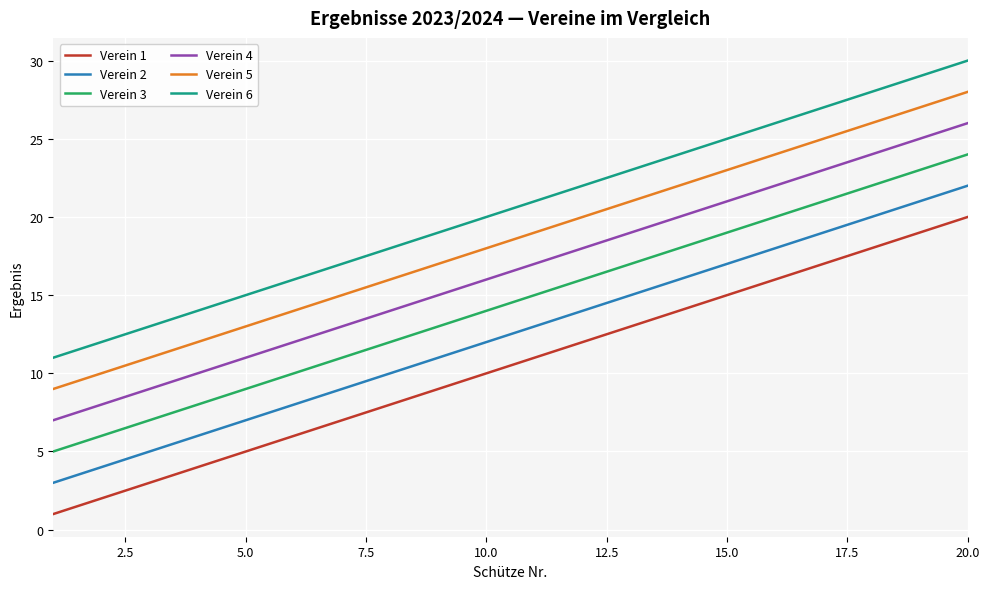

True or false: Verein 2 and Verein 4 intersect in this chart.

False